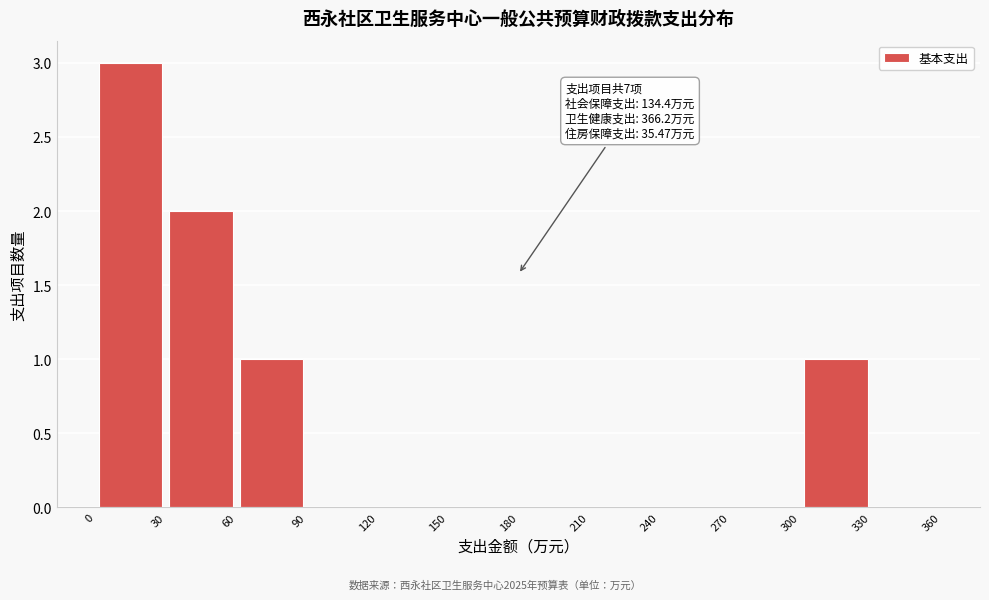

Which range on the x-axis has the tallest bar?

0 to 30